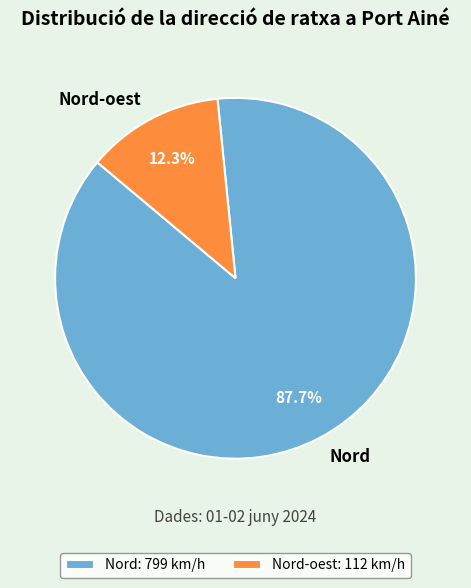

Which has a higher value, Nord-oest or Nord?

Nord